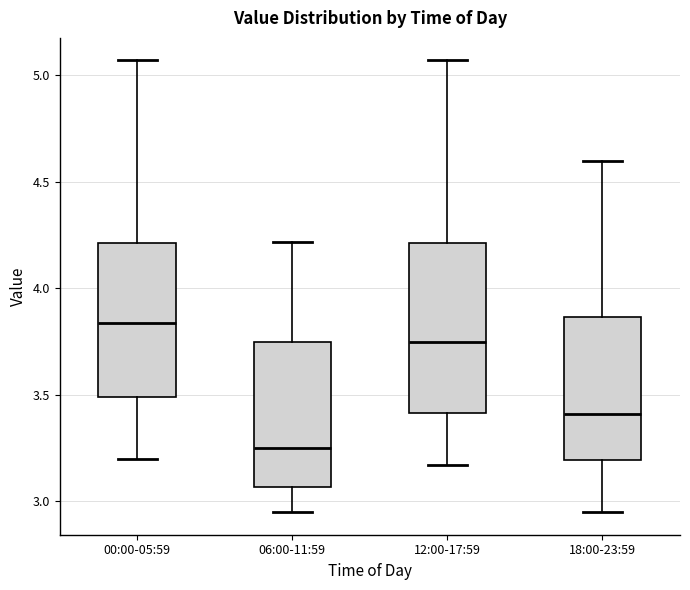

Reading left to right, read every box against the y-axis: the position of its median line, the range the box covers, and the ends of its whiskers. The values are not printed on the chart, so give them approximately, as read against the axis.

00:00-05:59: median 3.85, box 3.50 to 4.20, whiskers 3.20 to 5.05
06:00-11:59: median 3.25, box 3.05 to 3.75, whiskers 2.95 to 4.20
12:00-17:59: median 3.75, box 3.40 to 4.20, whiskers 3.15 to 5.05
18:00-23:59: median 3.40, box 3.20 to 3.85, whiskers 2.95 to 4.60